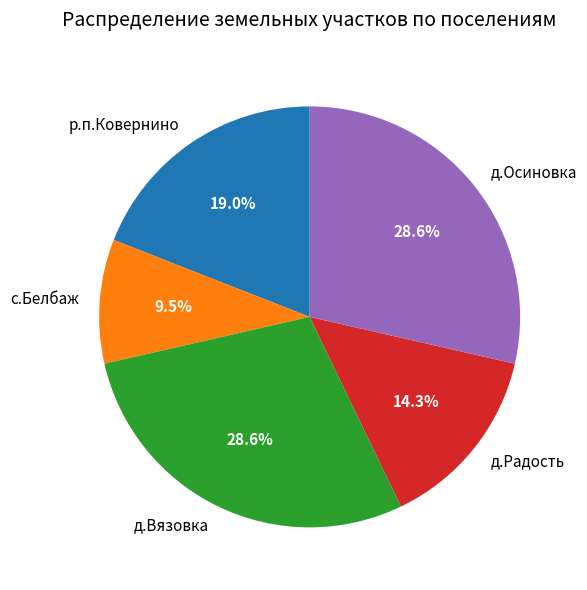

To the nearest percent, what is the difference between the largest and smallest slice percentages?

19%